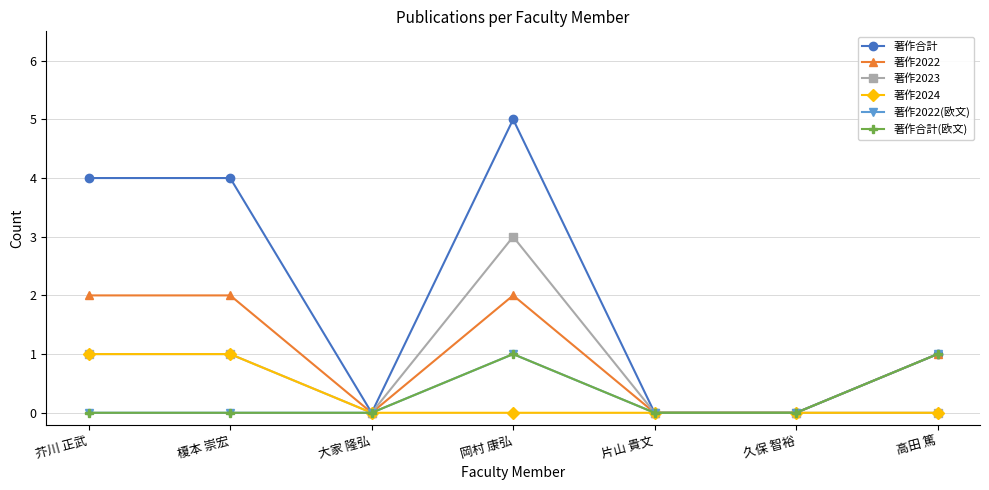

What is the highest value of the 著作2022 series?

2